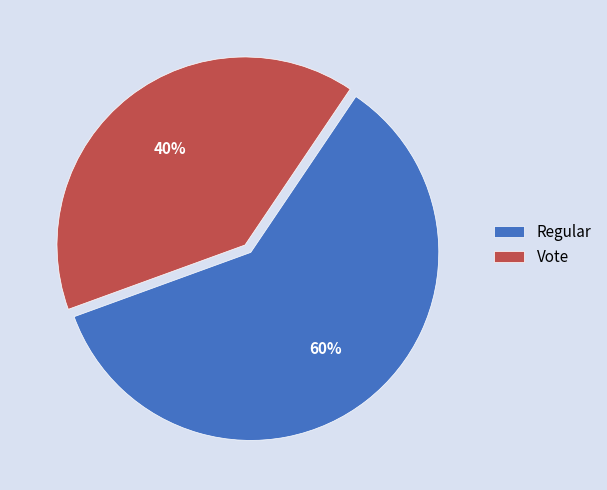

Rank the categories by value from highest to lowest.

Regular, Vote